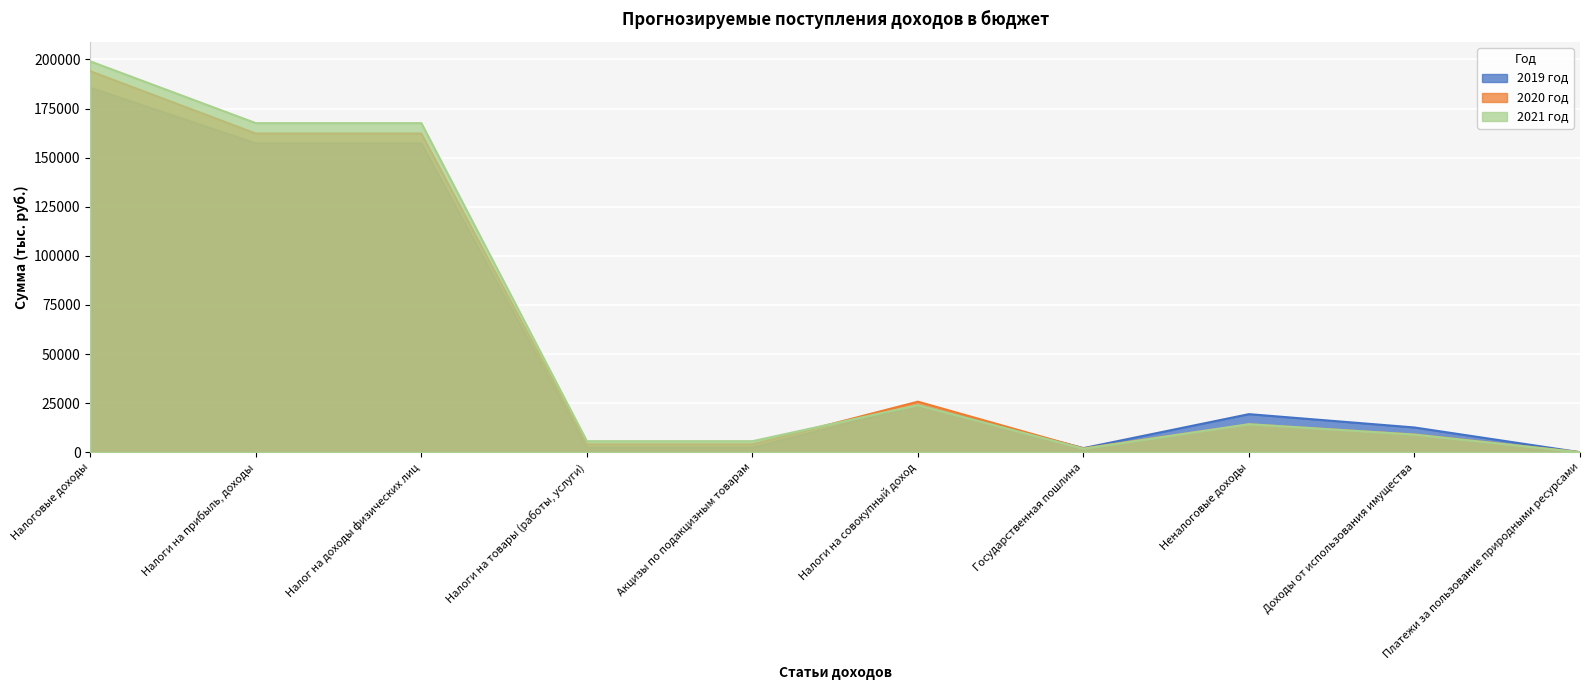

What is the sum of all 2021 год values?

594566.1